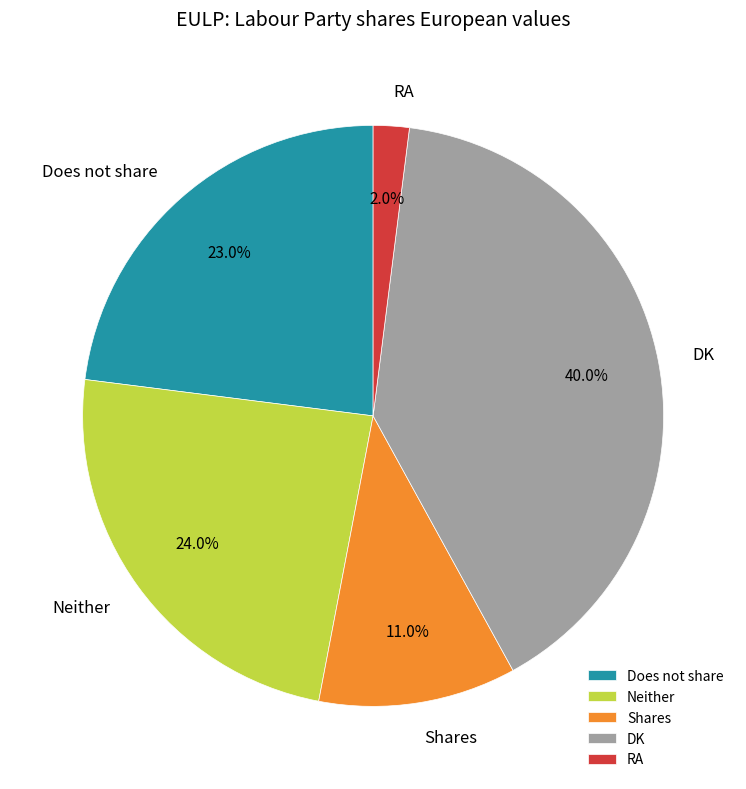

What portion of the pie excludes DK?

60.0%